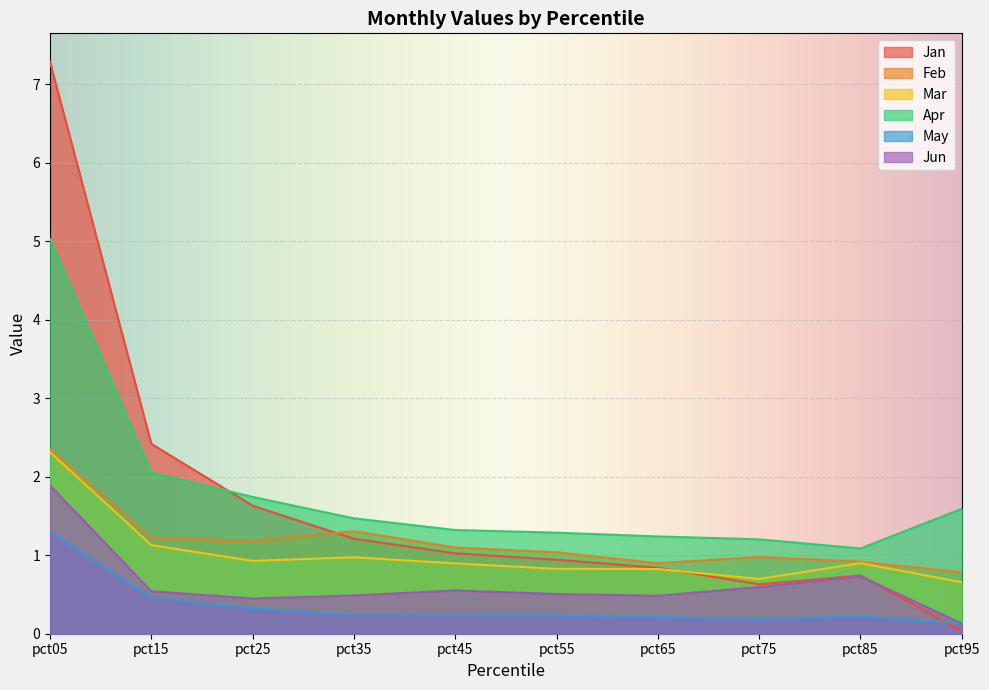

Reading left to right, list all the values displayed in this chart.

Jan: pct05=7.3	pct15=2.4	pct25=1.6	pct35=1.2	pct45=1.0	pct55=0.9	pct65=0.8	pct75=0.6	pct85=0.7	pct95=0.0
Feb: pct05=2.3	pct15=1.2	pct25=1.2	pct35=1.3	pct45=1.1	pct55=1.0	pct65=0.9	pct75=1.0	pct85=0.9	pct95=0.8
Mar: pct05=2.3	pct15=1.1	pct25=0.9	pct35=1.0	pct45=0.9	pct55=0.8	pct65=0.8	pct75=0.7	pct85=0.9	pct95=0.7
Apr: pct05=5.0	pct15=2.1	pct25=1.7	pct35=1.5	pct45=1.3	pct55=1.3	pct65=1.2	pct75=1.2	pct85=1.1	pct95=1.6
May: pct05=1.3	pct15=0.5	pct25=0.3	pct35=0.2	pct45=0.2	pct55=0.2	pct65=0.2	pct75=0.2	pct85=0.2	pct95=0.1
Jun: pct05=1.9	pct15=0.5	pct25=0.4	pct35=0.5	pct45=0.6	pct55=0.5	pct65=0.5	pct75=0.6	pct85=0.7	pct95=0.1